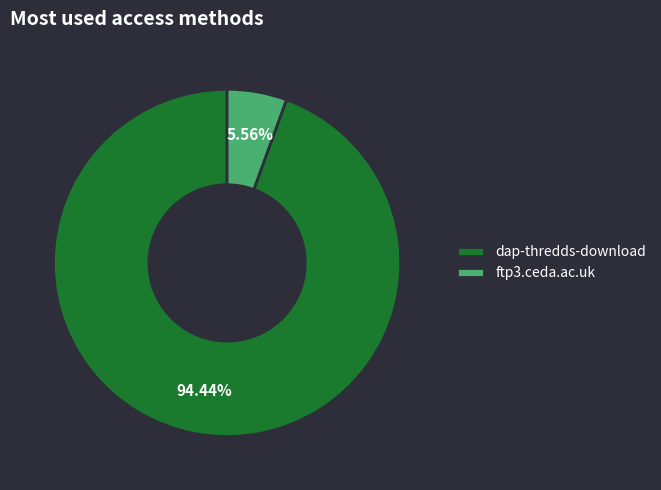

Combined, what portion of the pie is ftp3.ceda.ac.uk and dap-thredds-download?

100.0%